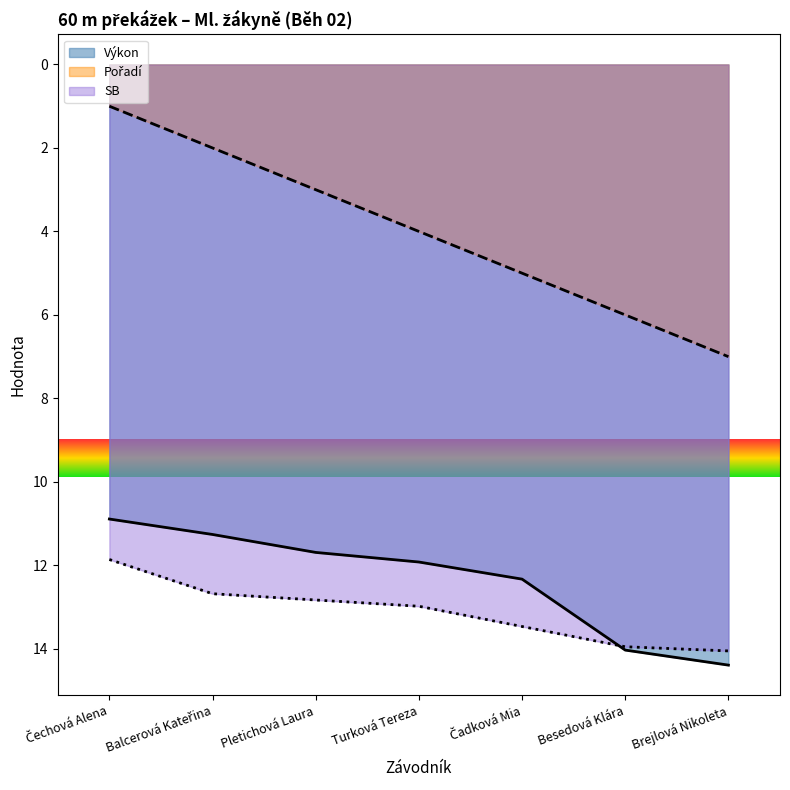

How many data points does each series have?

7